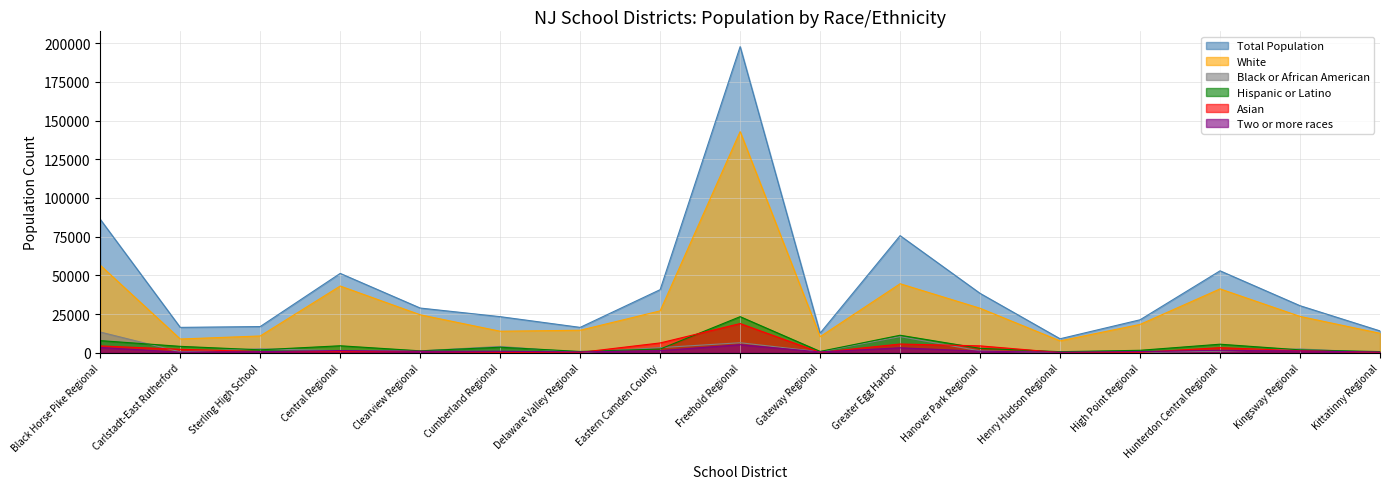

Between Gateway Regional and Cumberland Regional, which is larger?

Cumberland Regional